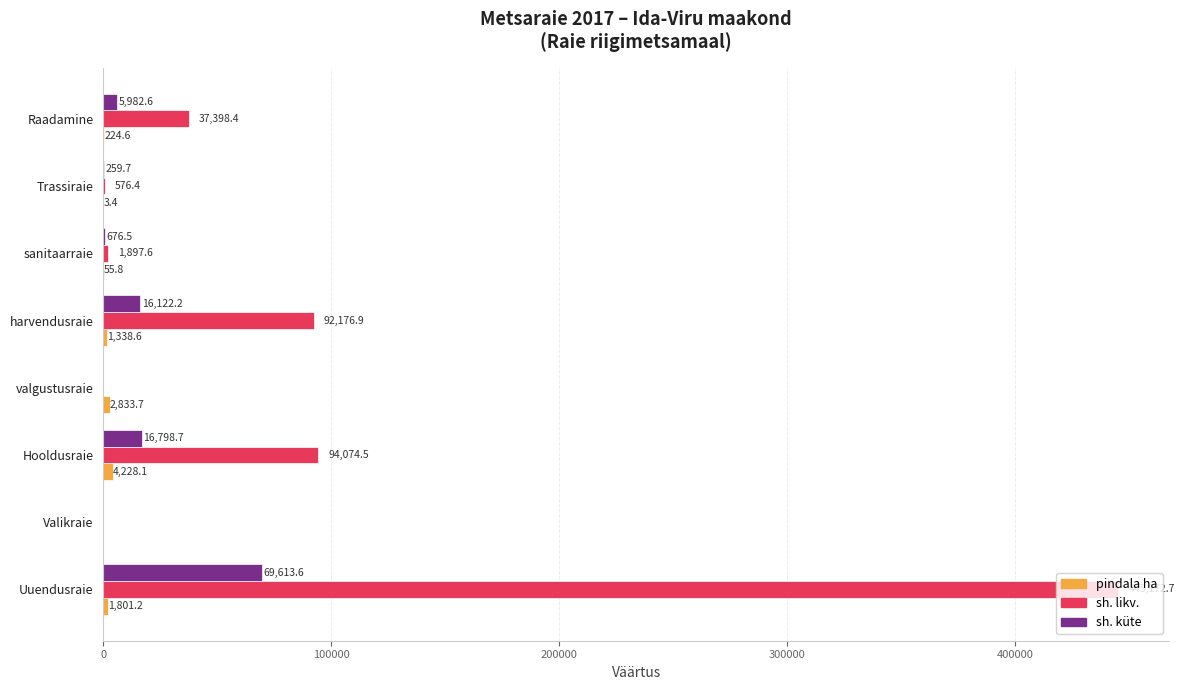

What is the sum of all sh. likv. values?

671296.5